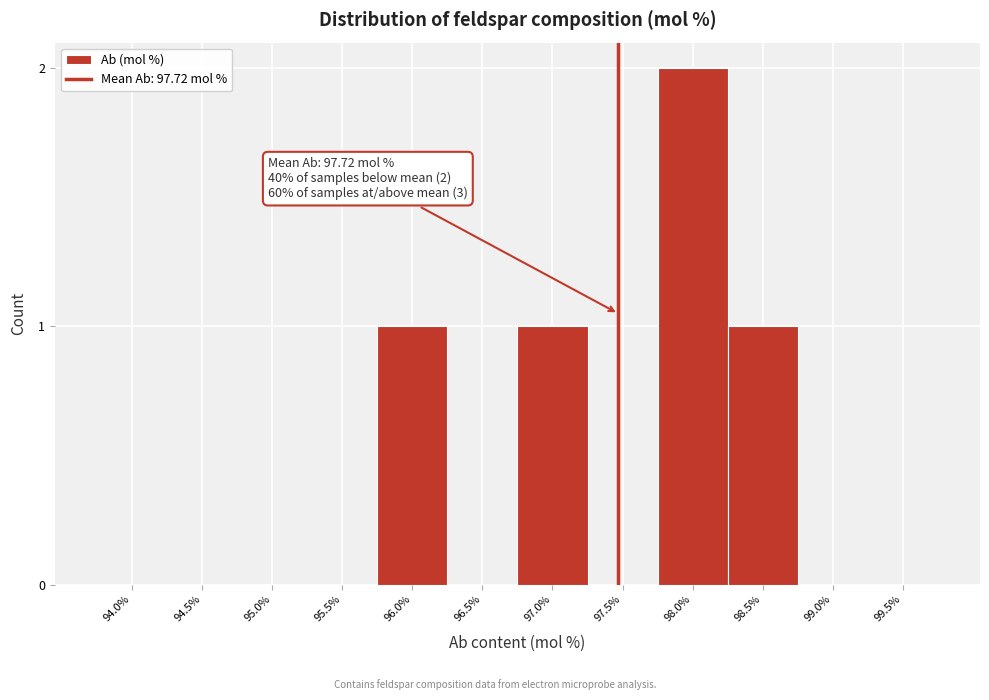

Reading left to right, what are all the values shown in this chart?

94.0%=0	94.5%=0	95.0%=0	95.5%=0	96.0%=1	96.5%=0	97.0%=1	97.5%=0	98.0%=2	98.5%=1	99.0%=0	99.5%=0